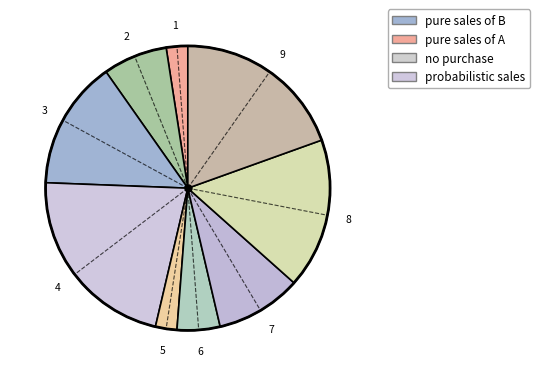

True or false: 7 accounts for 23% of the total.

False